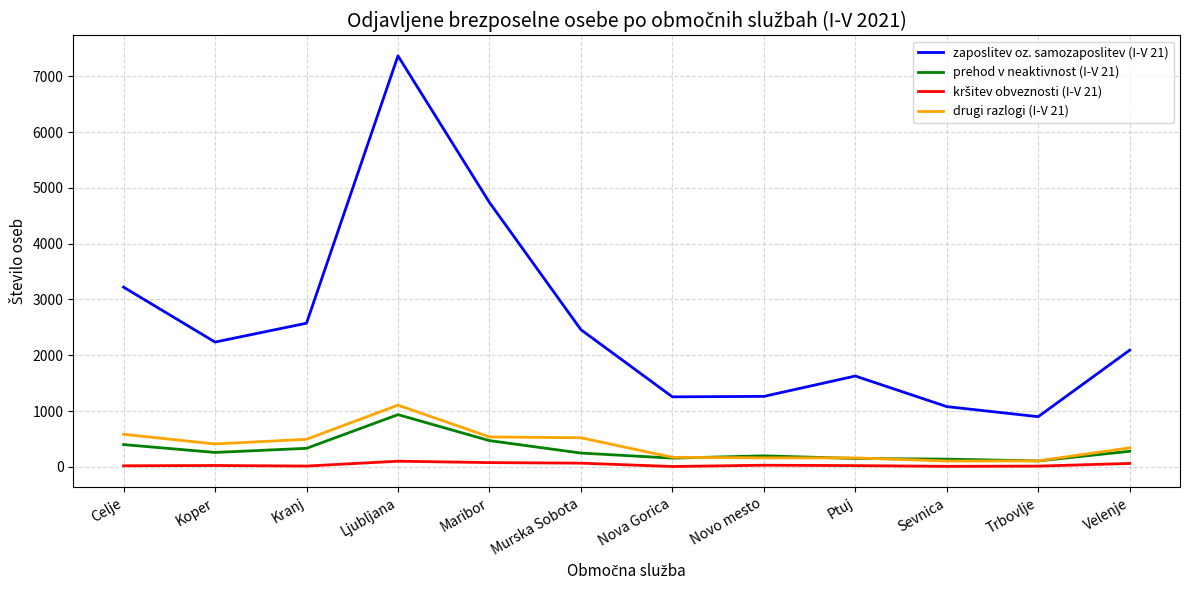

True or false: zaposlitev oz. samozaposlitev (I-V 21) and prehod v neaktivnost (I-V 21) intersect in this chart.

False